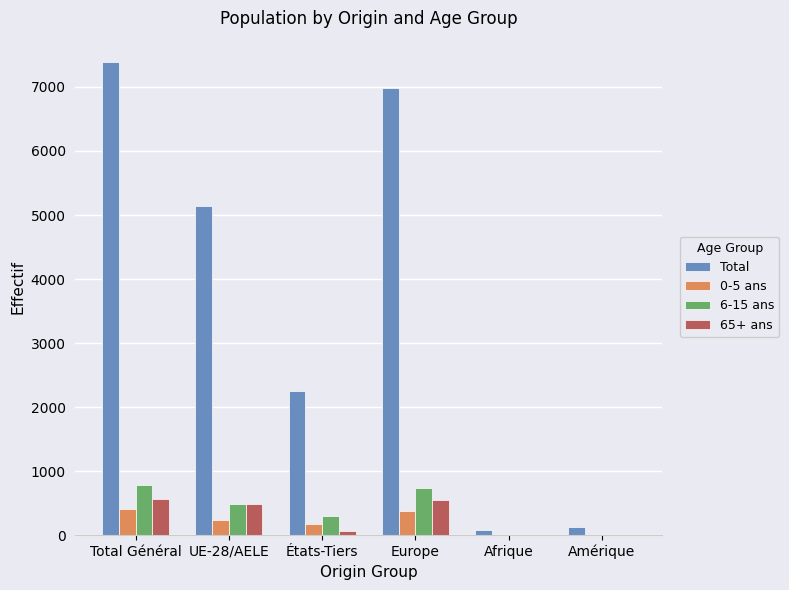

At which category does the chart reach its peak across all series?

Total Général